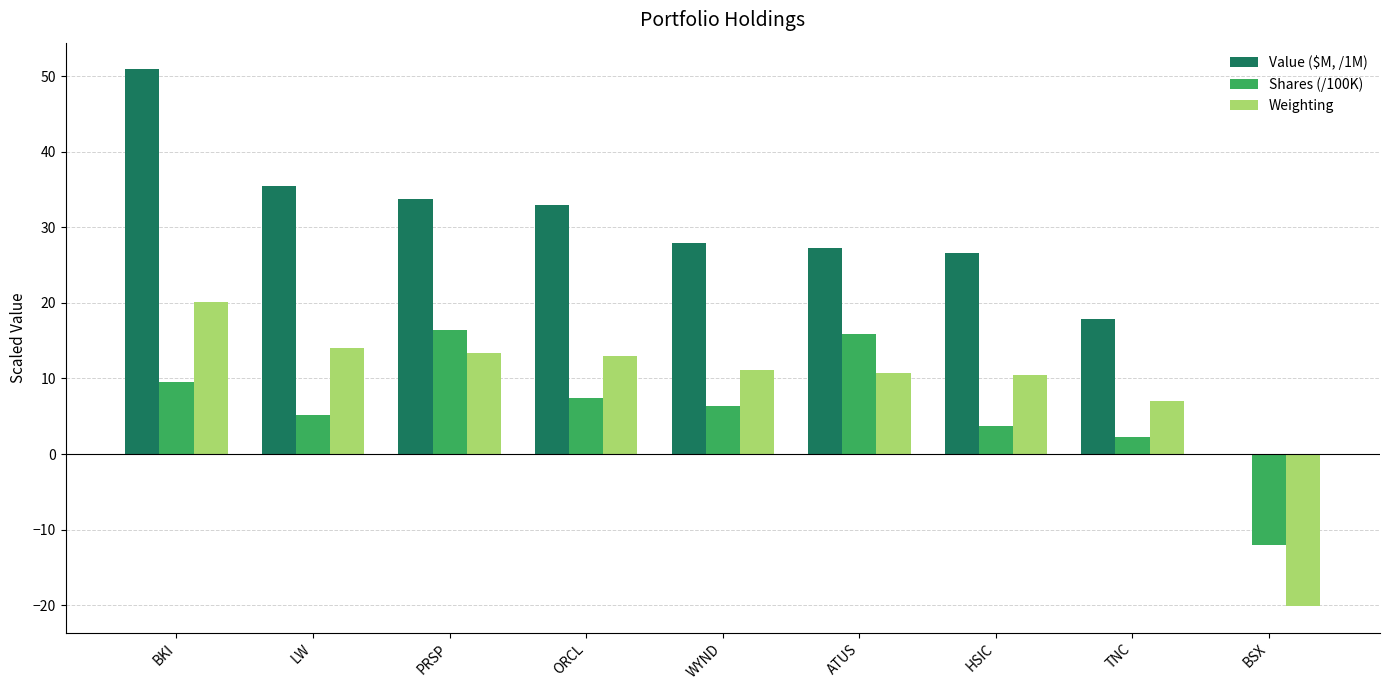

The value of Value ($M, /1M) at ATUS is 44.9. True or false?

False